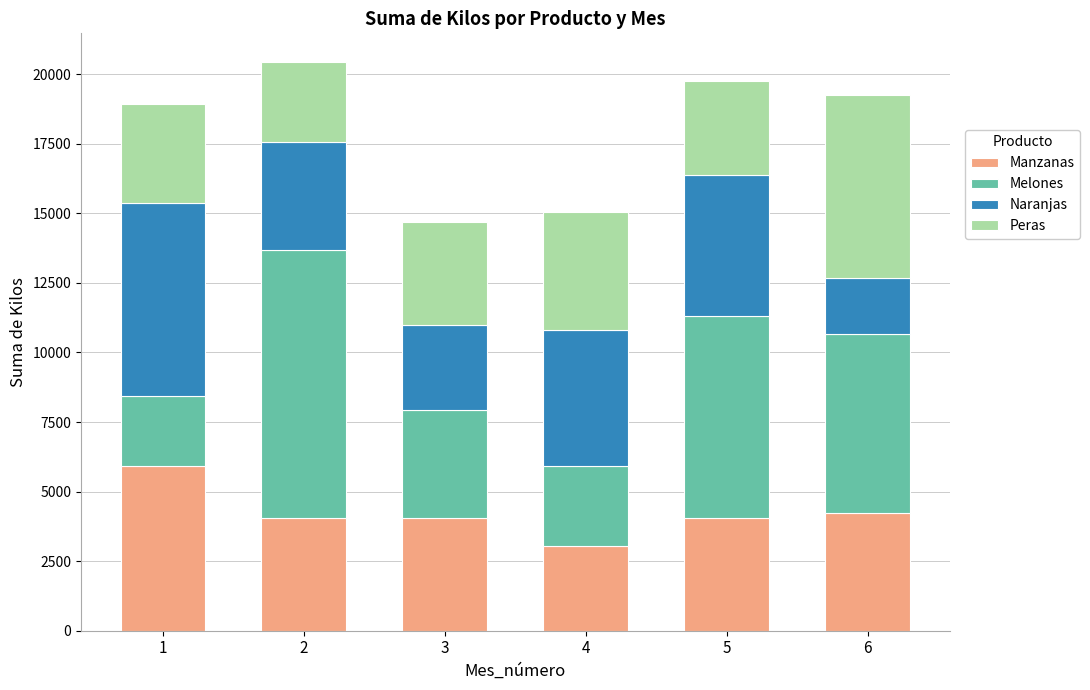

Are the bars horizontal?

No